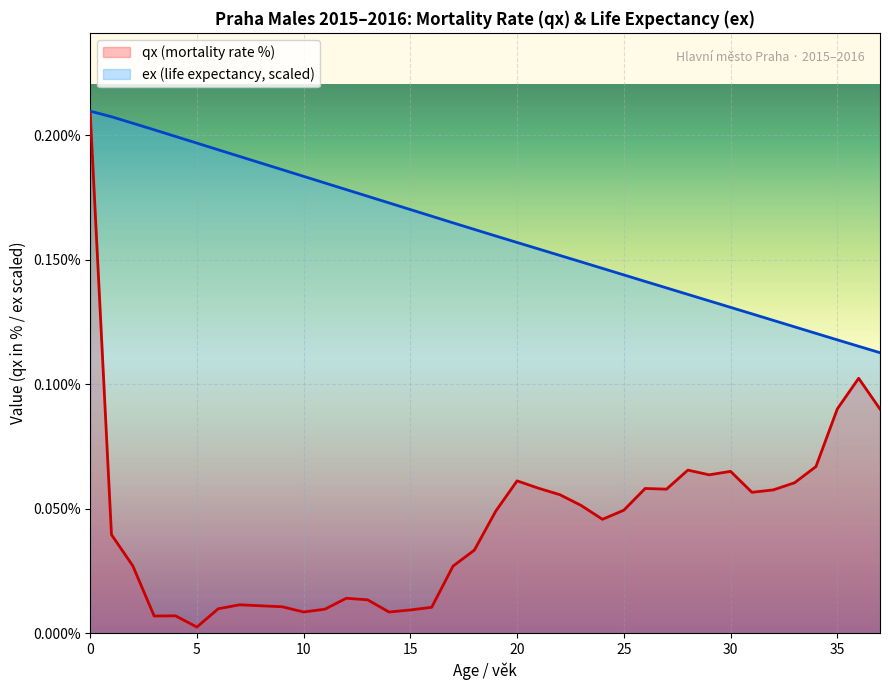

List the labels in order of qx value, smallest first.

5, 3, 4, 14, 10, 15, 11, 6, 16, 9, 8, 7, 13, 12, 17, 2, 18, 1, 24, 19, 25, 23, 22, 31, 32, 27, 26, 21, 33, 20, 29, 30, 28, 34, 37, 35, 36, 0